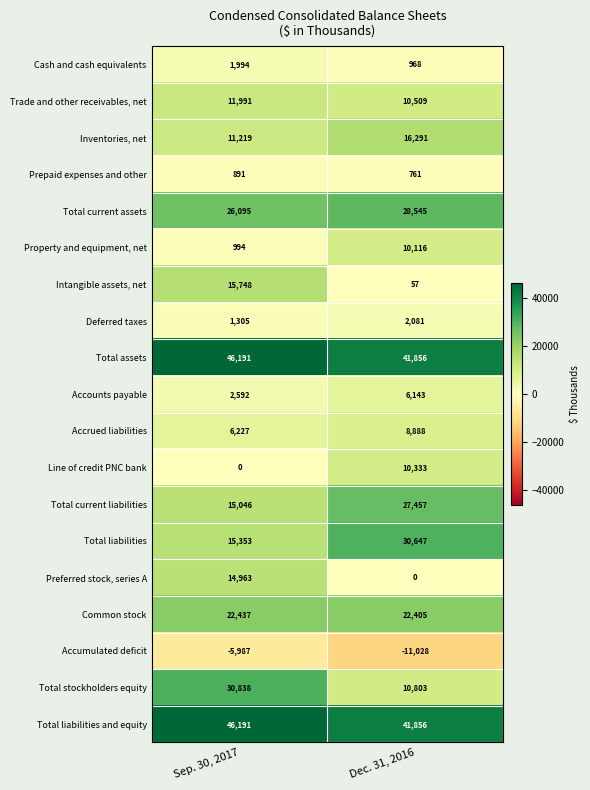

Which series changed the most between Sep. 30, 2017 and Dec. 31, 2016?

Total stockholders equity